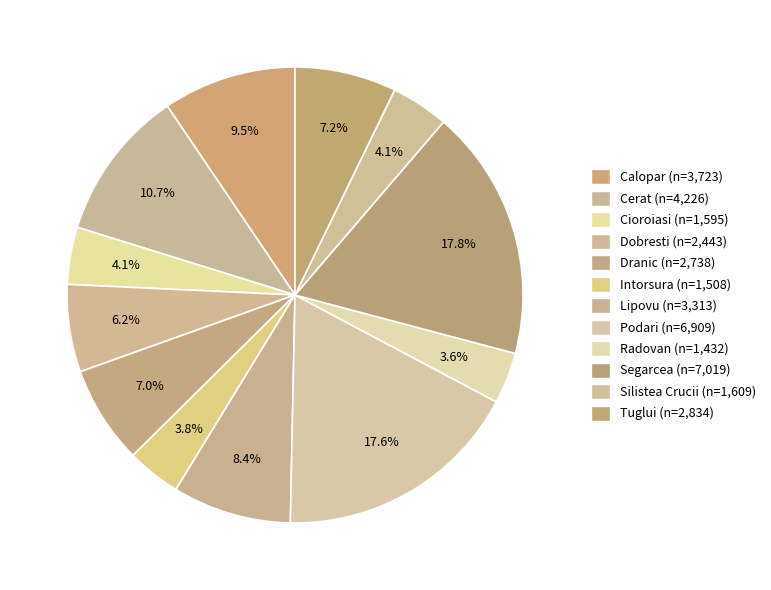

How many segments does this pie chart have?

12